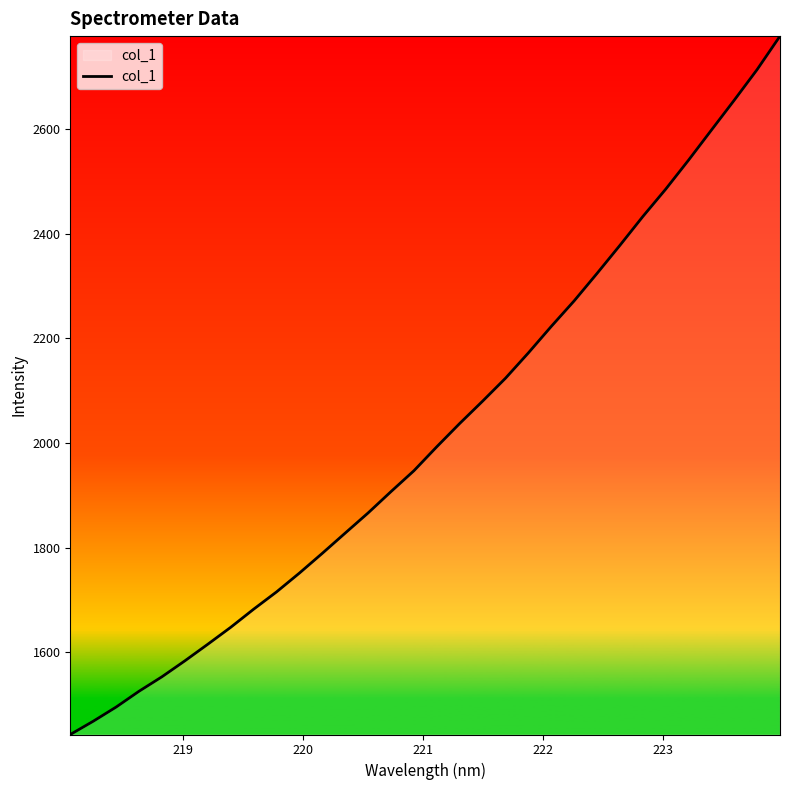

What is the difference between the second highest and minimum values?

1270.2